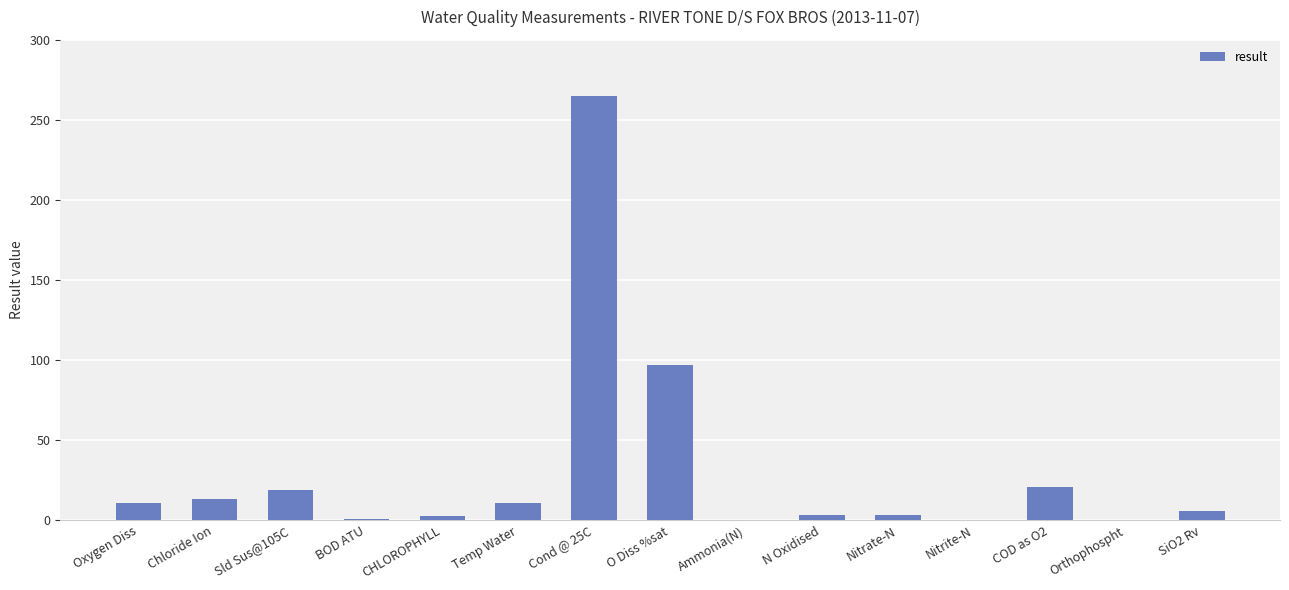

At which label is the value closest to 132?

O Diss %sat